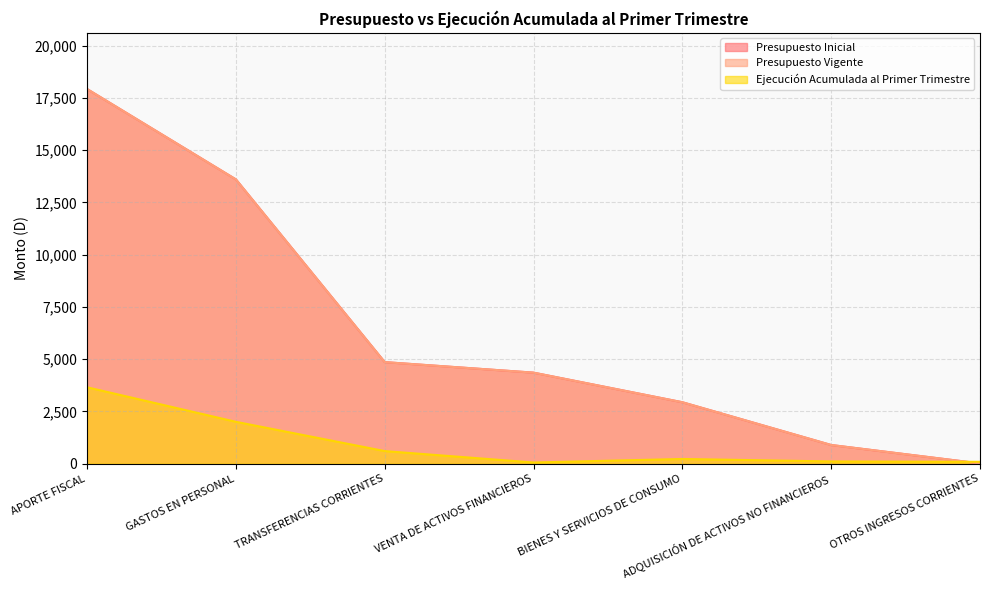

List the series in order of their peak value, lowest first.

Ejecución Acumulada al Primer Trimestre, Presupuesto Inicial, Presupuesto Vigente